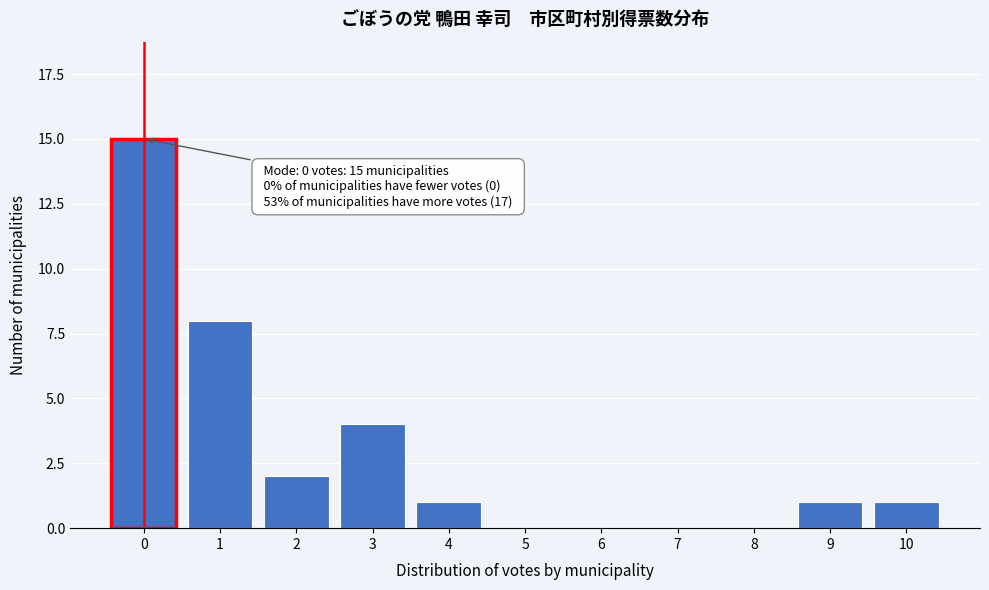

Reading left to right, what are all the values shown in this chart?

0=15	1=8	2=2	3=4	4=1	5=0	6=0	7=0	8=0	9=1	10=1